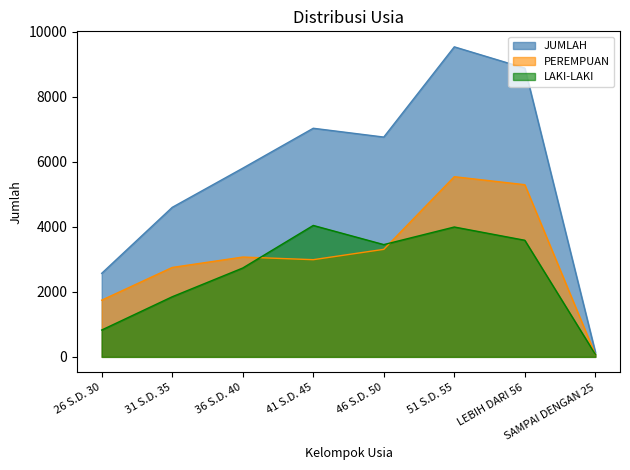

How many interior local valleys does the JUMLAH series have?

1